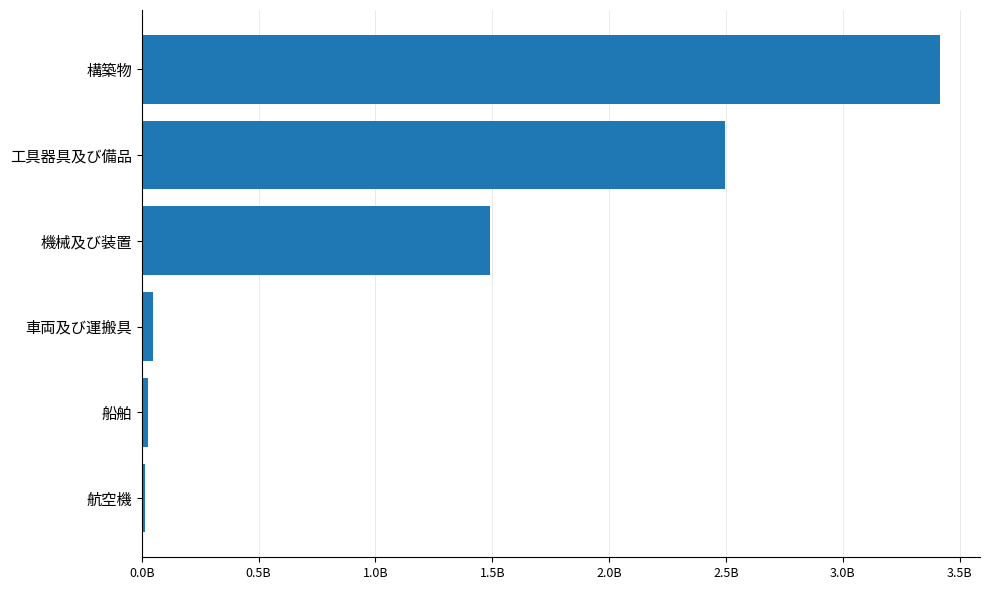

Are the bars horizontal?

Yes